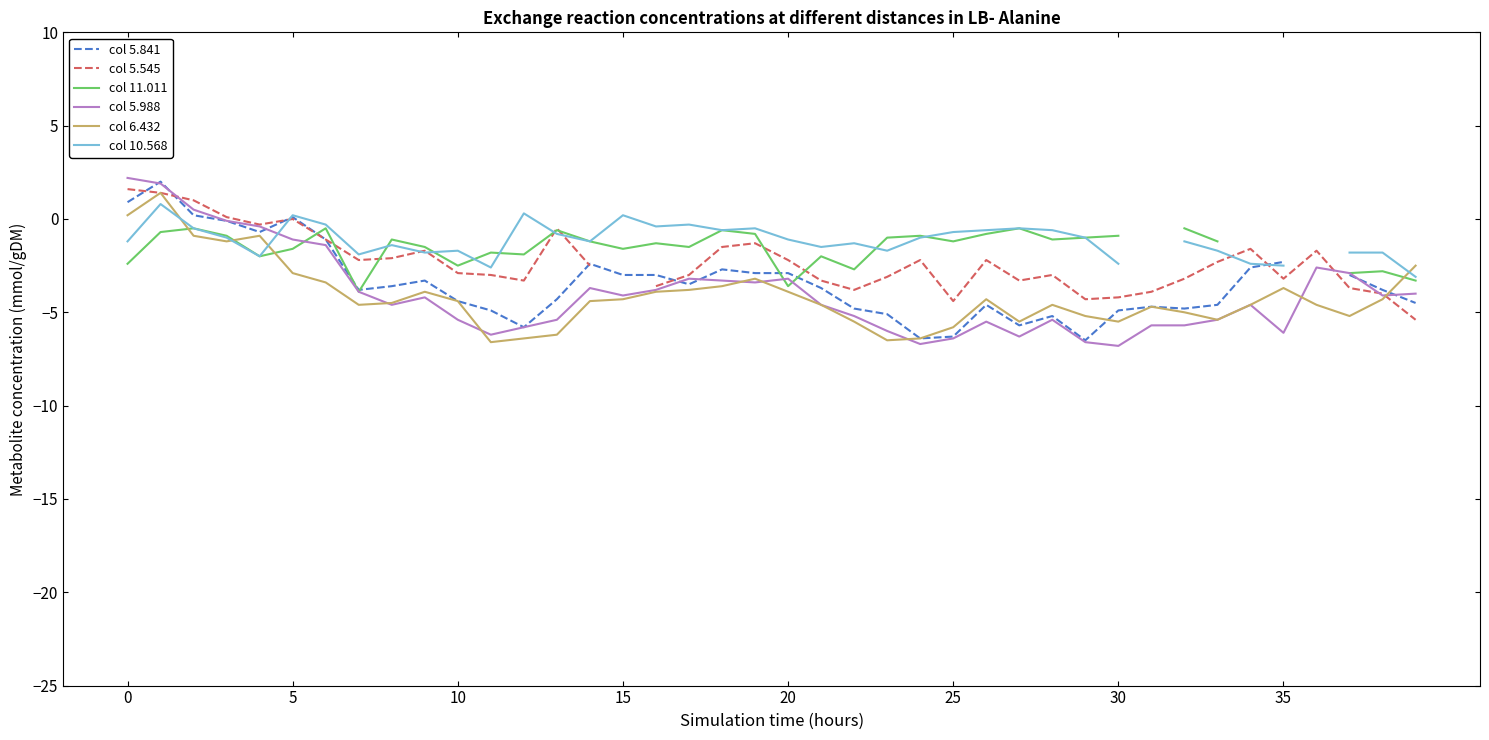

What is the total value across all series at 0?

1.3